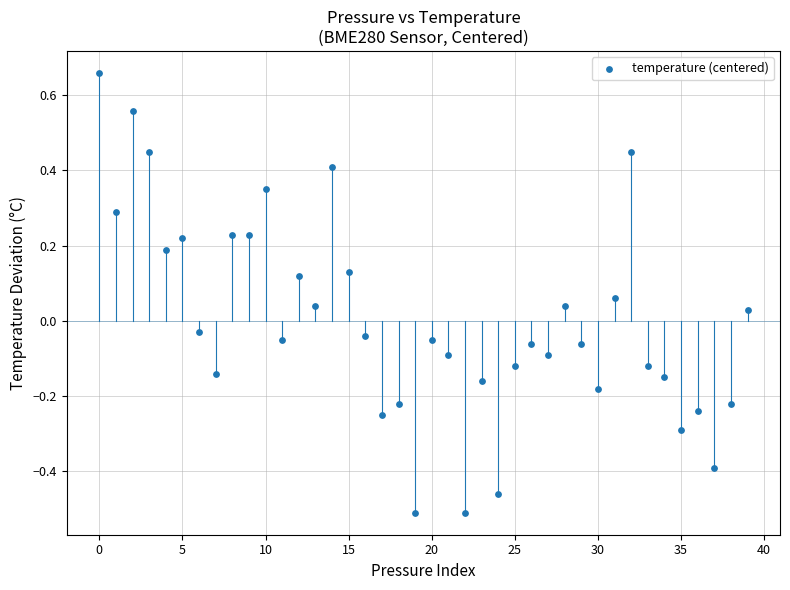

What is the range of Y values (max minus min)?

1.2